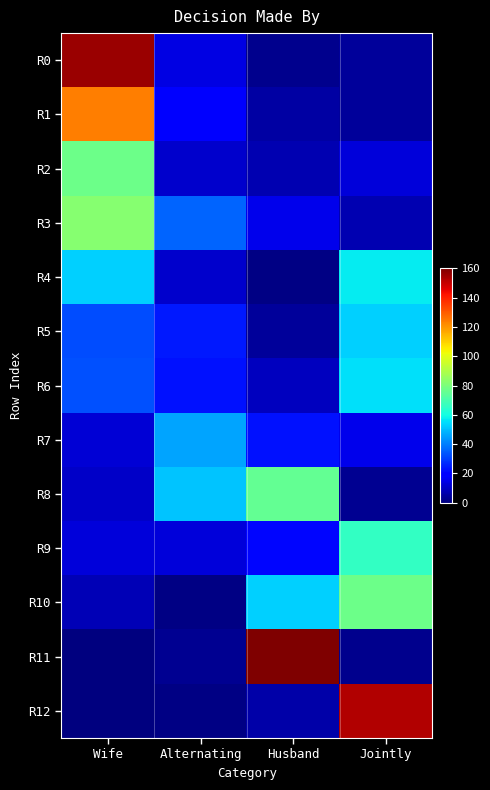

Between Wife and Husband, which is larger?

Wife